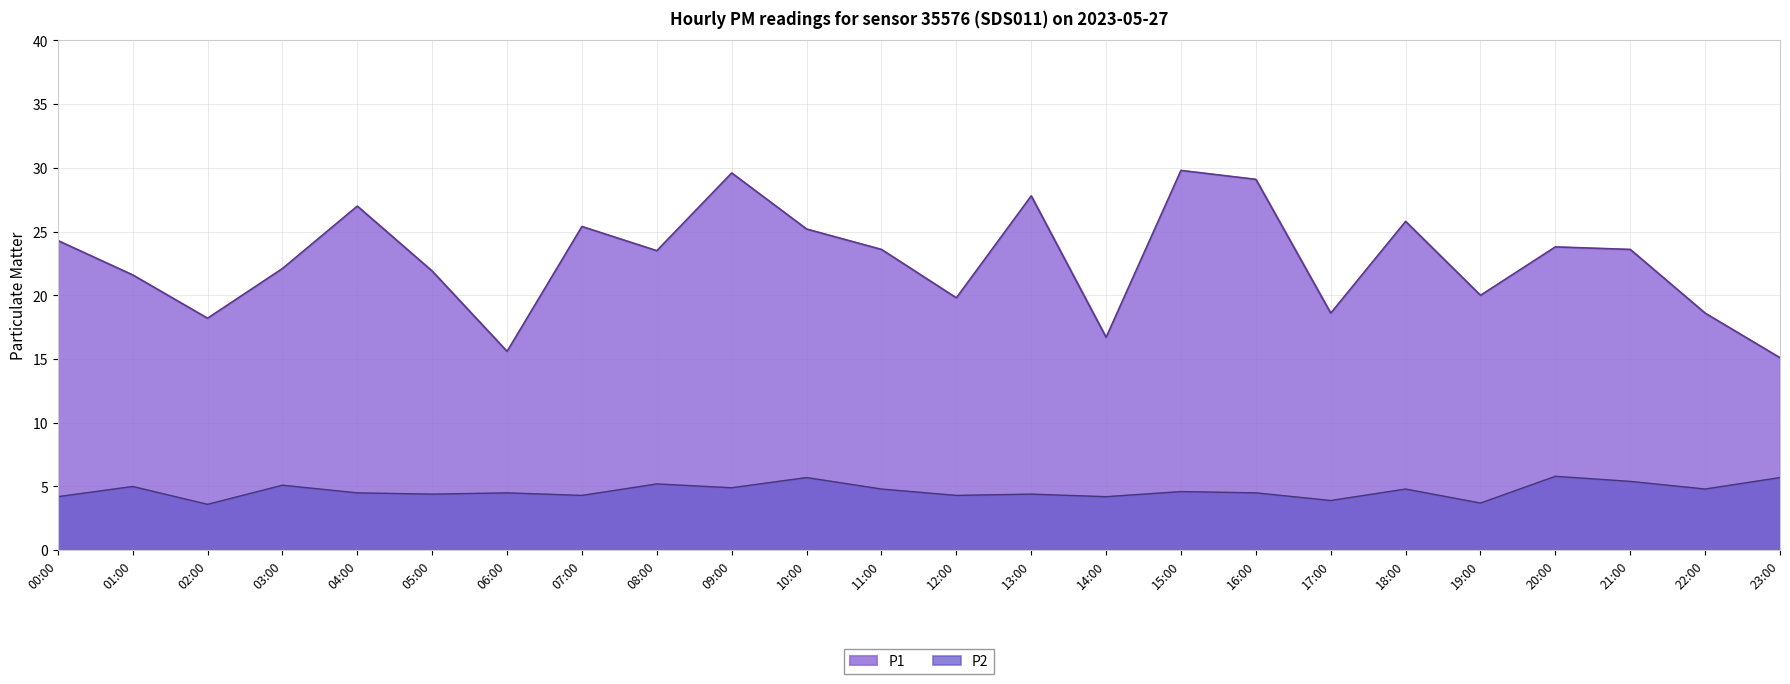

How many interior local valleys does the P2 series have?

9